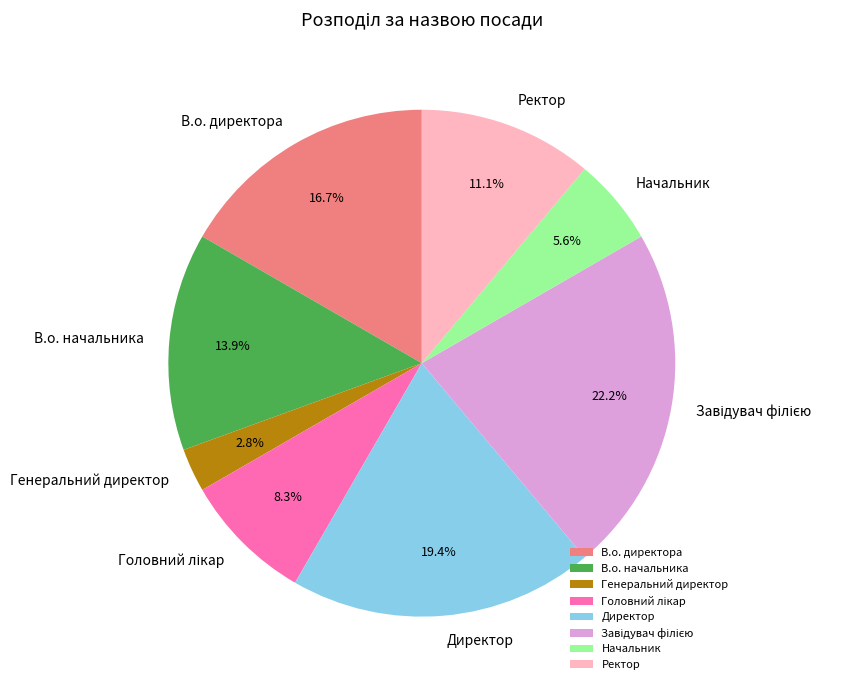

To the nearest percent, what portion does Ректор represent?

11%